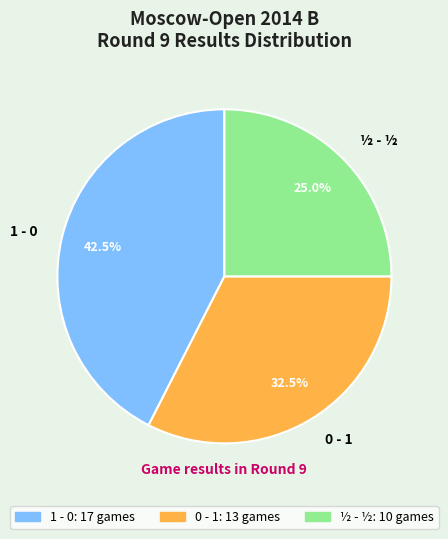

Is the sum of 1 - 0 and ½ - ½ greater than half?

Yes